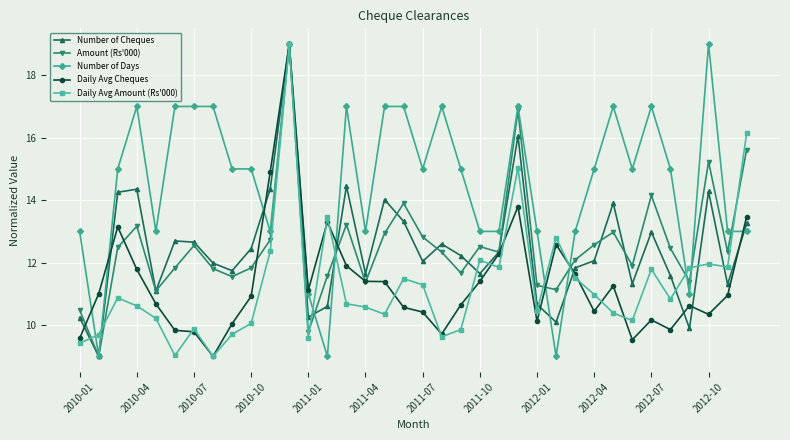

Is this an area chart (filled region under the line)?

No